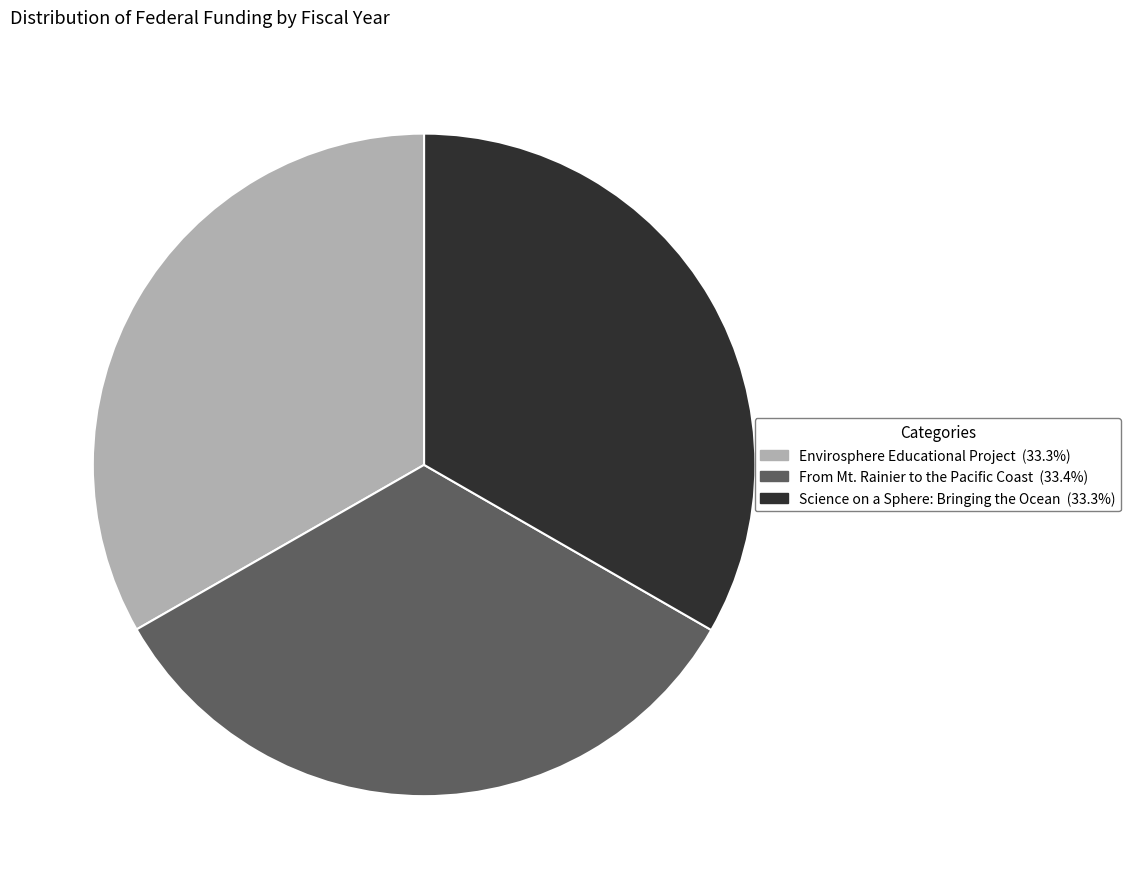

Approximately how many times larger is the value at From Mt. Rainier to the Pacific Coast compared to Envirosphere Educational Project?

1.0